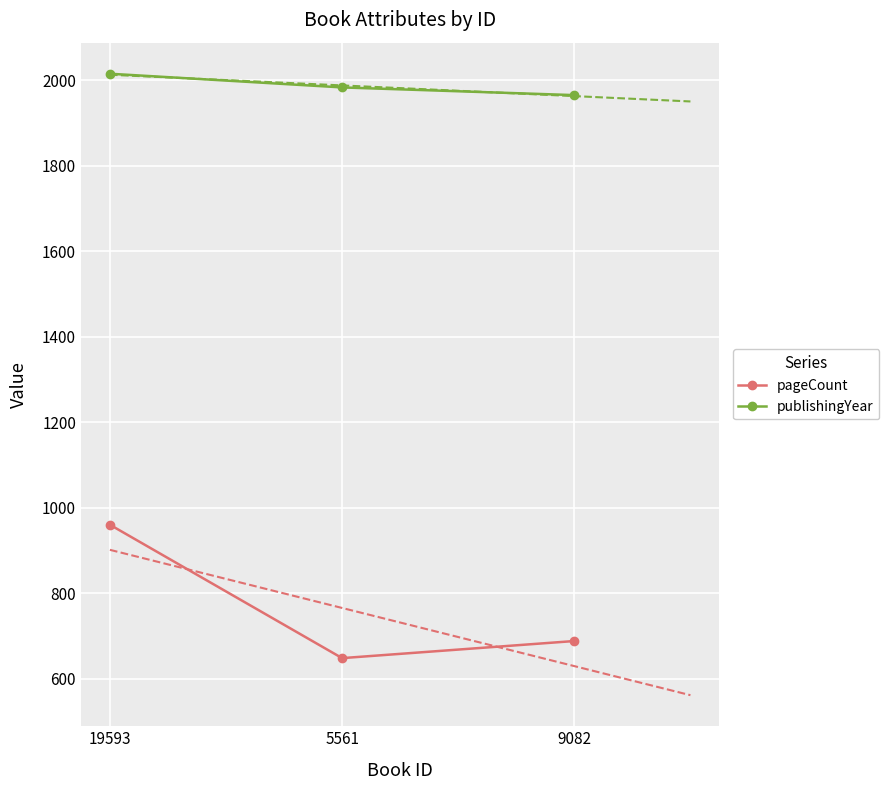

What is the difference between the maximum and second lowest values in the publishingYear series?

32